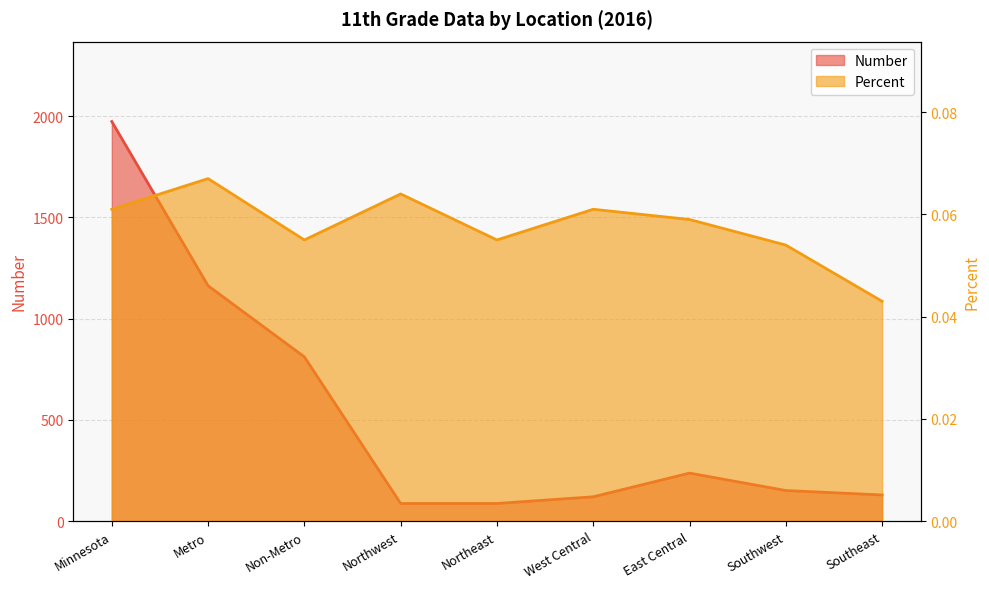

List the series in order of their peak value, lowest first.

Percent, Number